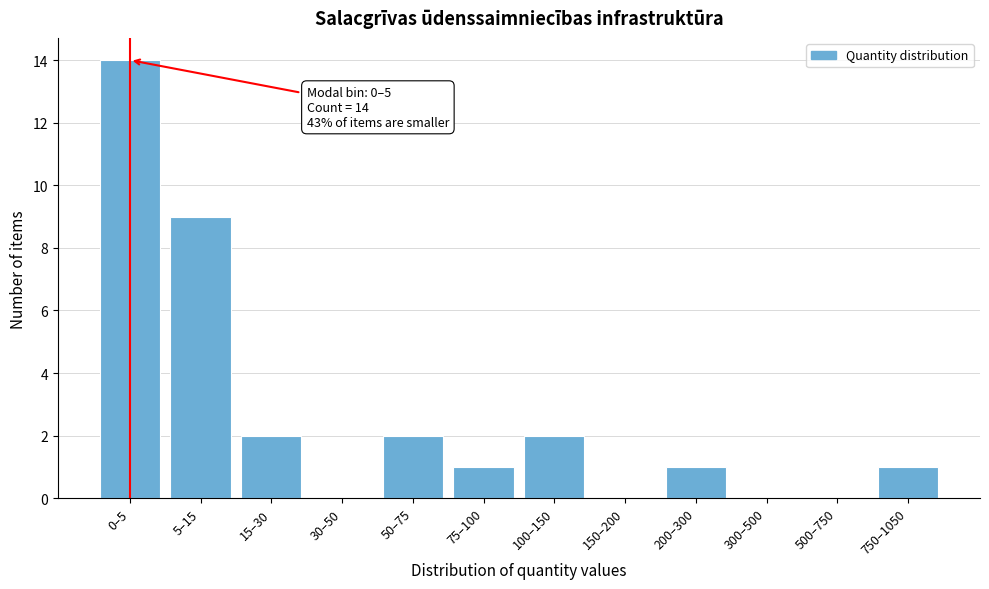

Reading right to left, transcribe all the data shown in this chart.

750–1050=1	500–750=0	300–500=0	200–300=1	150–200=0	100–150=2	75–100=1	50–75=2	30–50=0	15–30=2	5–15=9	0–5=14